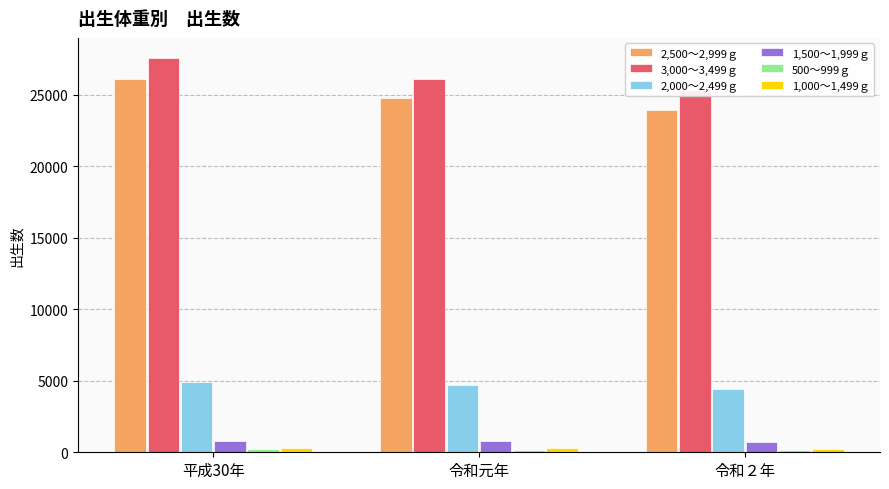

Is the value of 1,000～1,499ｇ at 令和２年 greater than the value of 2,500～2,999ｇ at 令和２年?

No